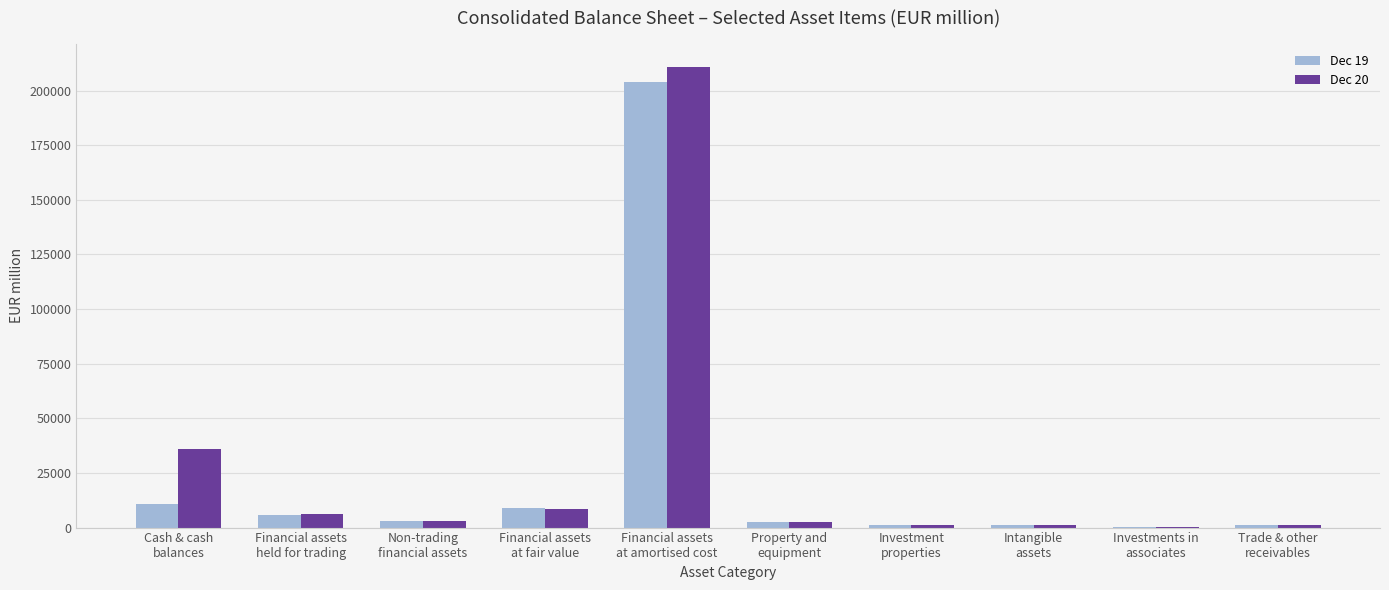

What is the highest value of the Dec 19 series?

204162.1